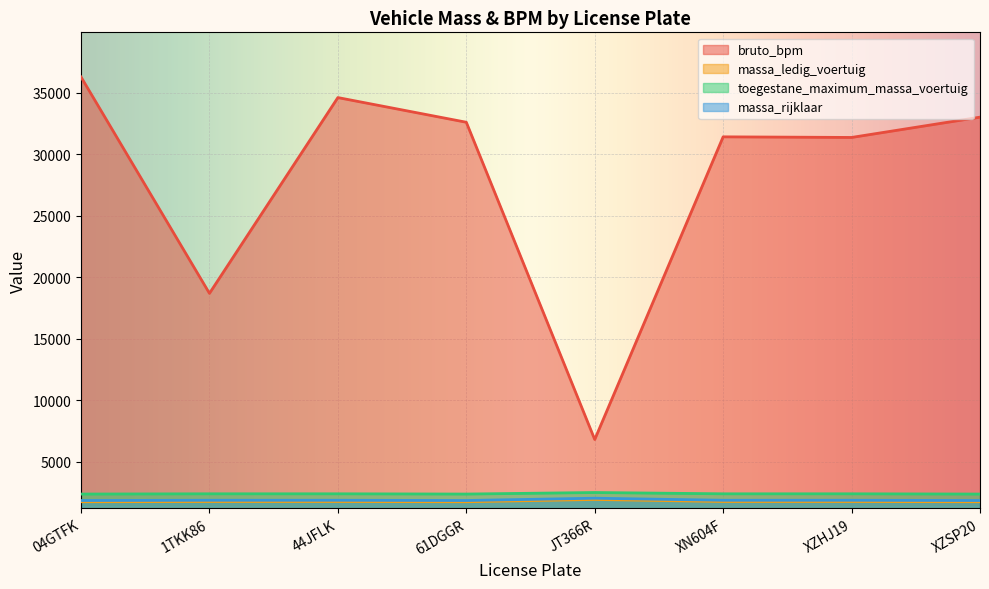

What is the spread (max minus min) of values at XN604F?

29640